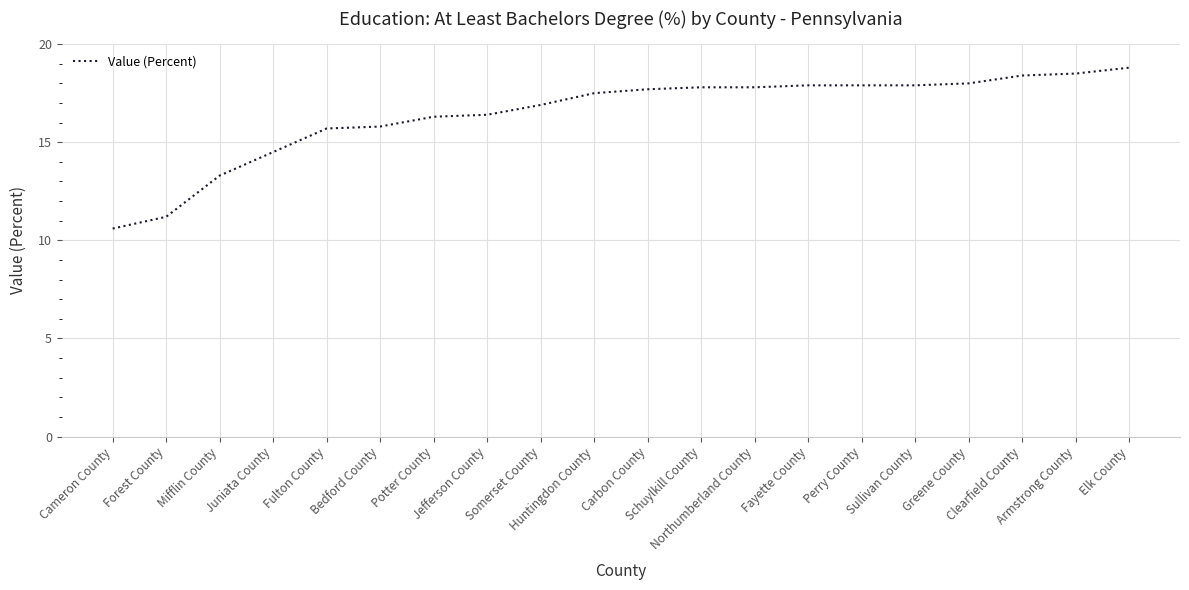

What is the ratio of the value at Potter County to the value at Jefferson County?

1.0